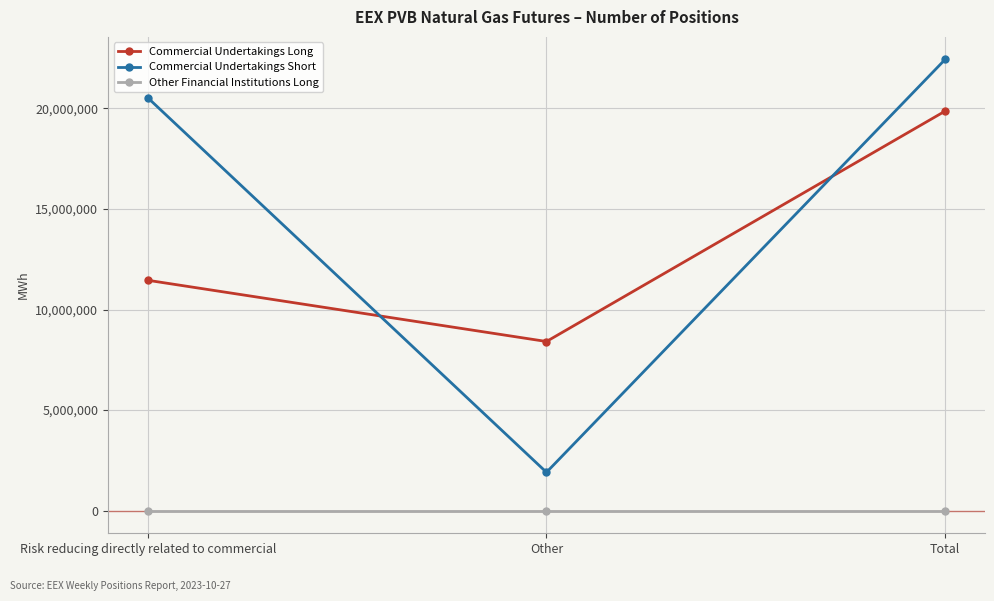

Reading left to right, extract all data points from this chart.

Commercial Undertakings Long: 11453580	8410430	19864010
Commercial Undertakings Short: 20525630	1907820	22433450
Other Financial Institutions Long: 0	0	0